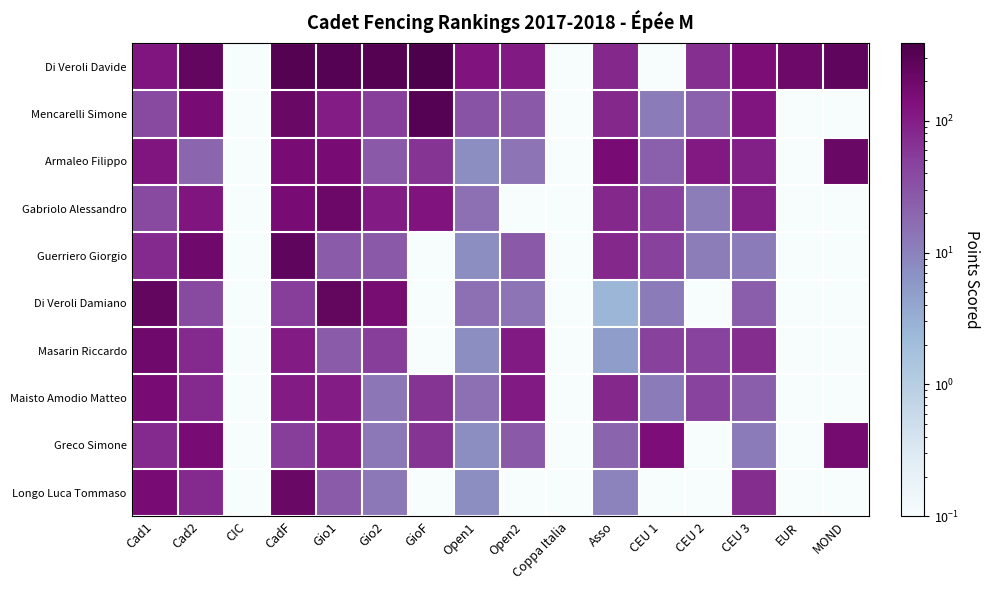

What is the difference between the highest and lowest values at Gio1?

292.6